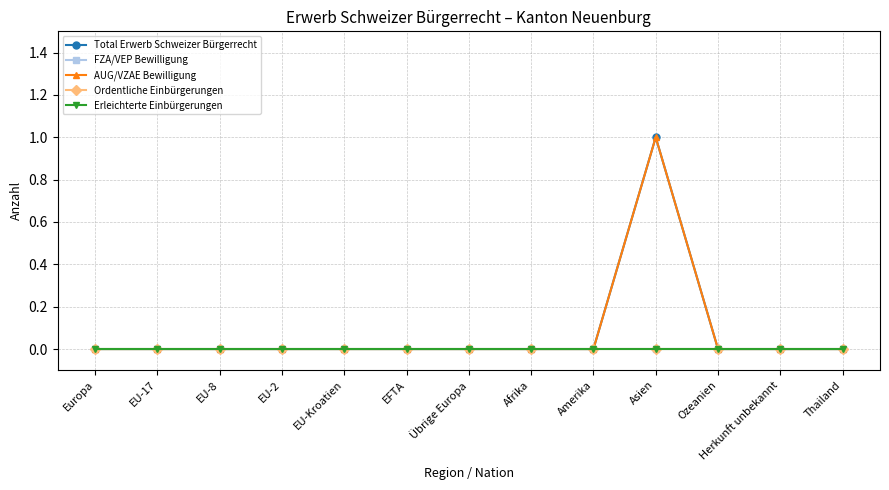

What are all the series names shown in the legend?

Total Erwerb Schweizer Bürgerrecht, FZA/VEP Bewilligung, AUG/VZAE Bewilligung, Ordentliche Einbürgerungen, Erleichterte Einbürgerungen